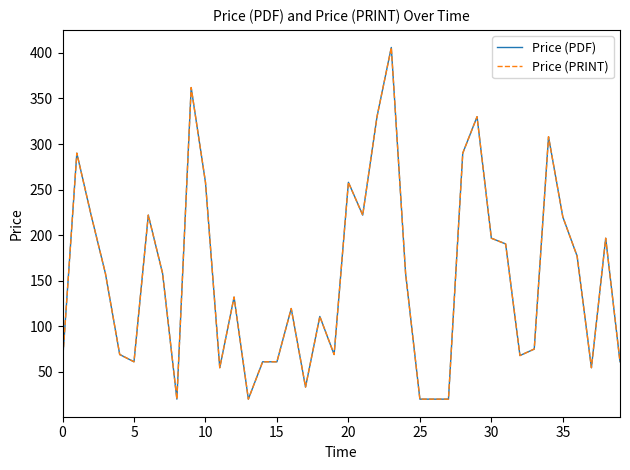

At which label does Price (PRINT) reach its peak?

23